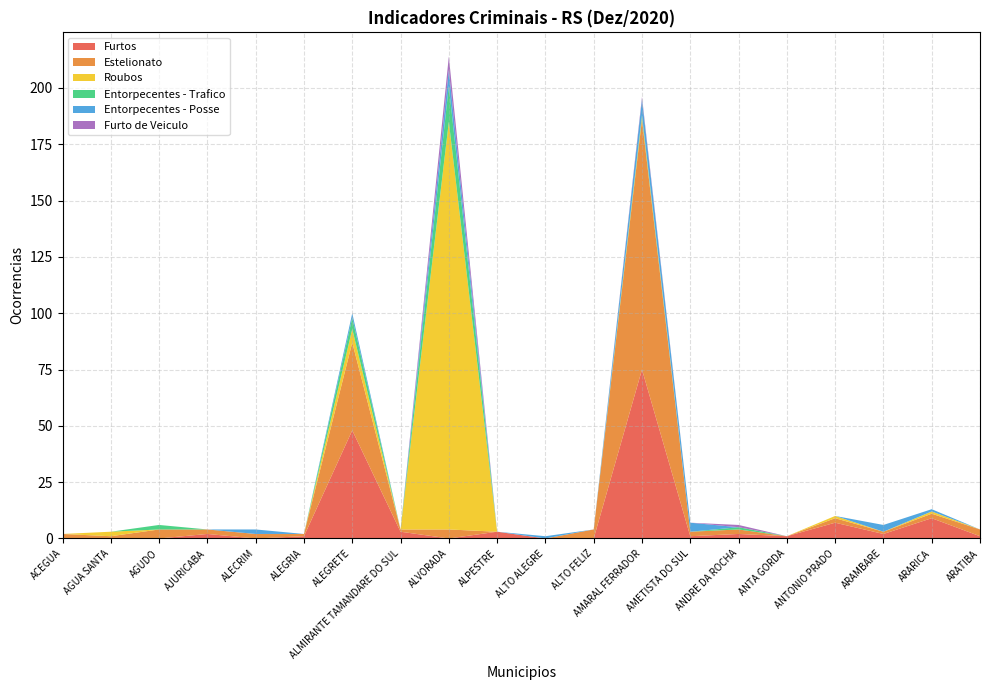

Reading left to right, what are all the values shown in this chart?

Furtos: 0	0	0	2	0	1	48	3	0	3	0	0	75	1	2	1	7	2	9	1
Estelionato: 2	1	4	2	2	1	39	1	4	0	0	4	111	2	2	0	2	1	2	3
Roubos: 0	2	0	0	0	0	6	0	181	0	0	0	1	0	0	0	1	0	1	0
Entorpecentes - Trafico: 0	0	2	0	0	0	5	0	16	0	0	0	1	0	1	0	0	0	0	0
Entorpecentes - Posse: 0	0	0	0	2	0	2	0	7	0	1	0	7	4	0	0	0	3	1	0
Furto de Veiculo: 0	0	0	0	0	0	0	0	6	0	0	0	1	0	1	0	0	0	0	0